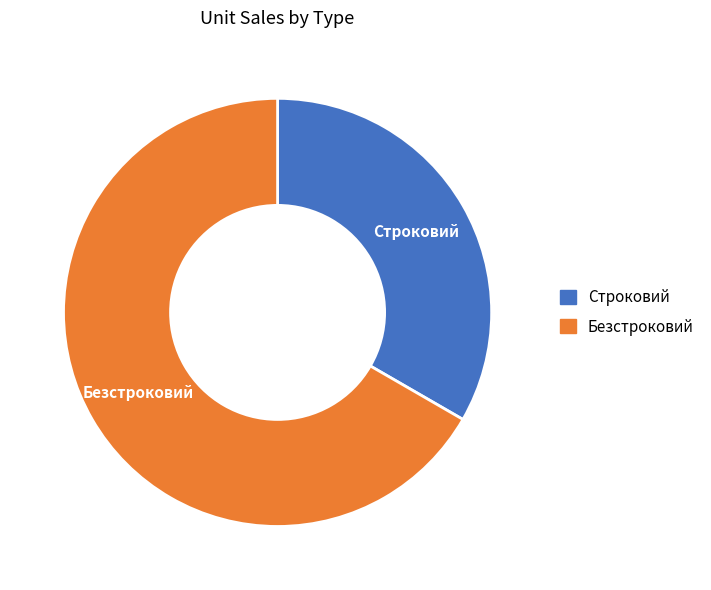

What is the majority slice?

Безстроковий